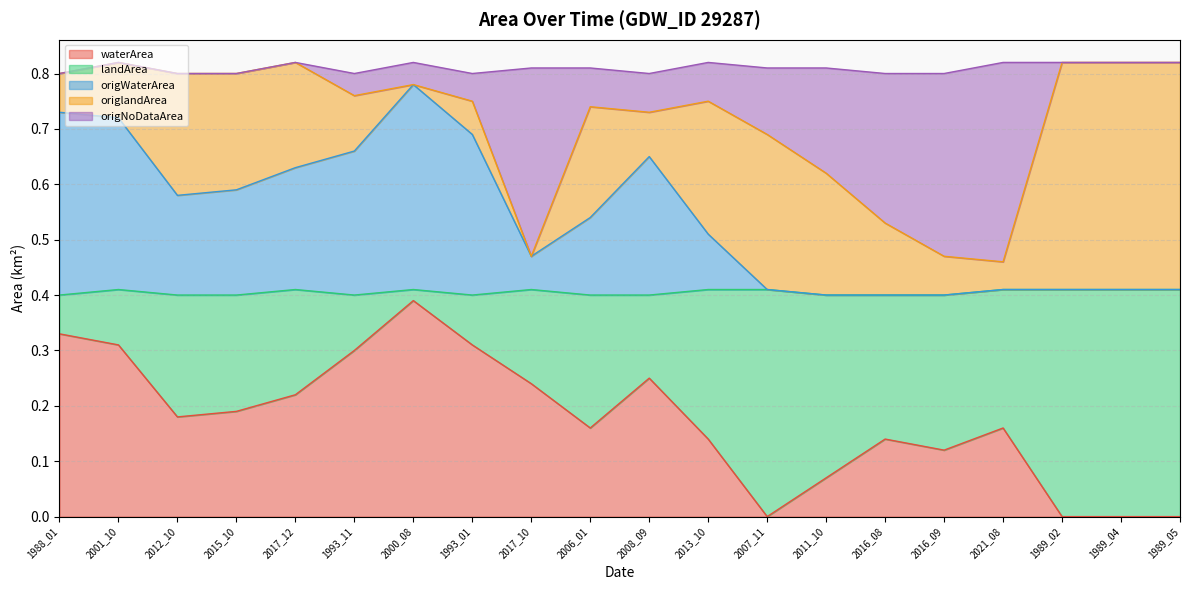

Between 2021_08 and 1989_04, which is larger?

2021_08